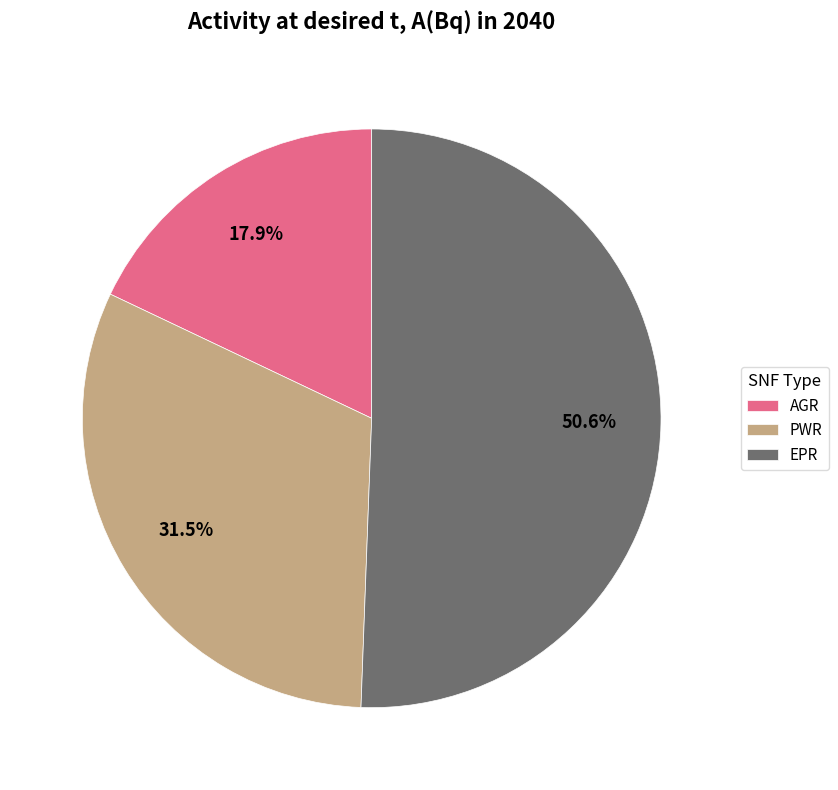

Which has a higher value, EPR or AGR?

EPR